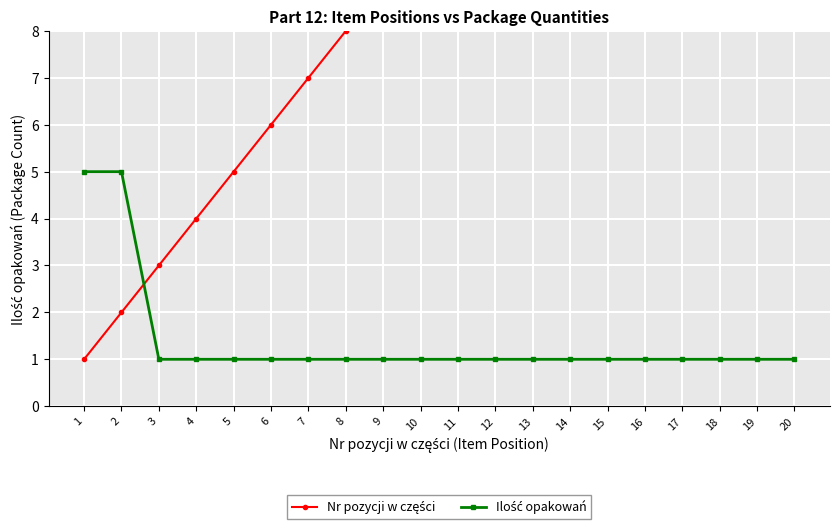

True or false: Ilość opakowań and Nr pozycji w części cross at least once.

True